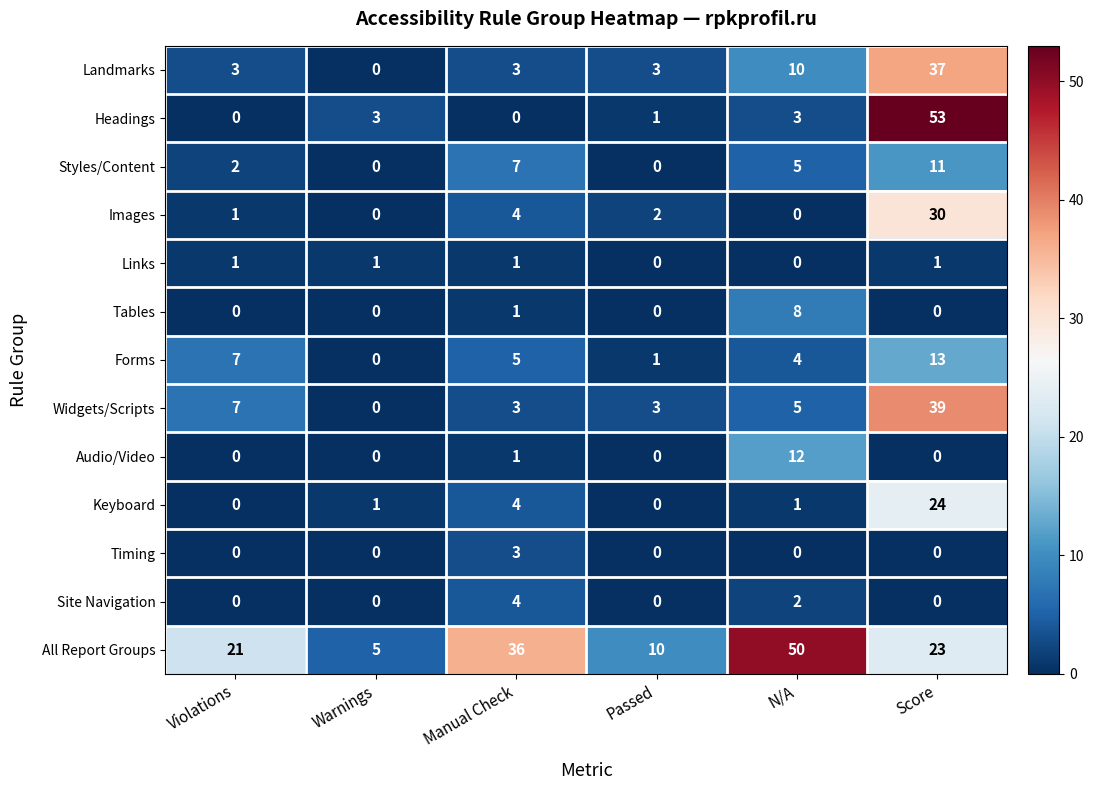

Count the number of data series in this chart.

13